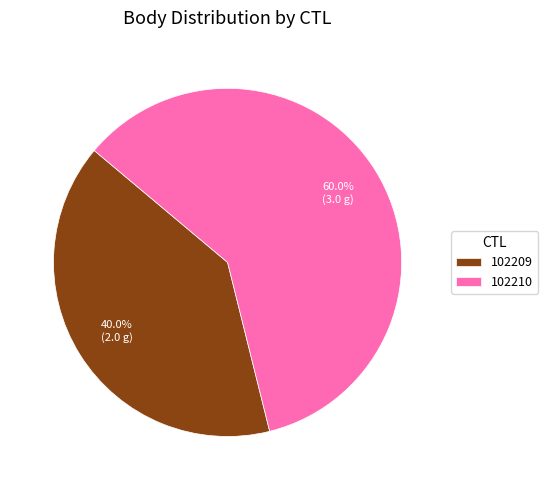

Is it true that 102210 is 60% of the pie?

True